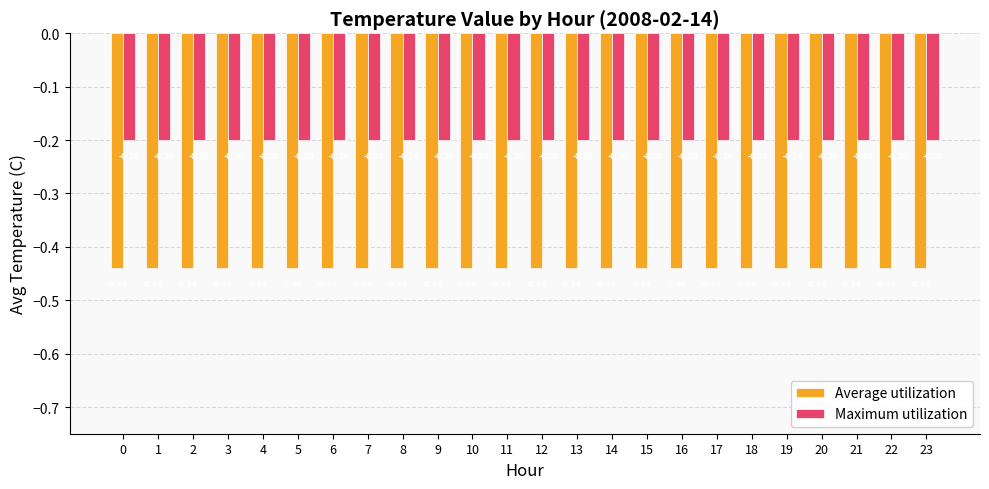

True or false: Maximum utilization has a value of -0.2 at 23.

True